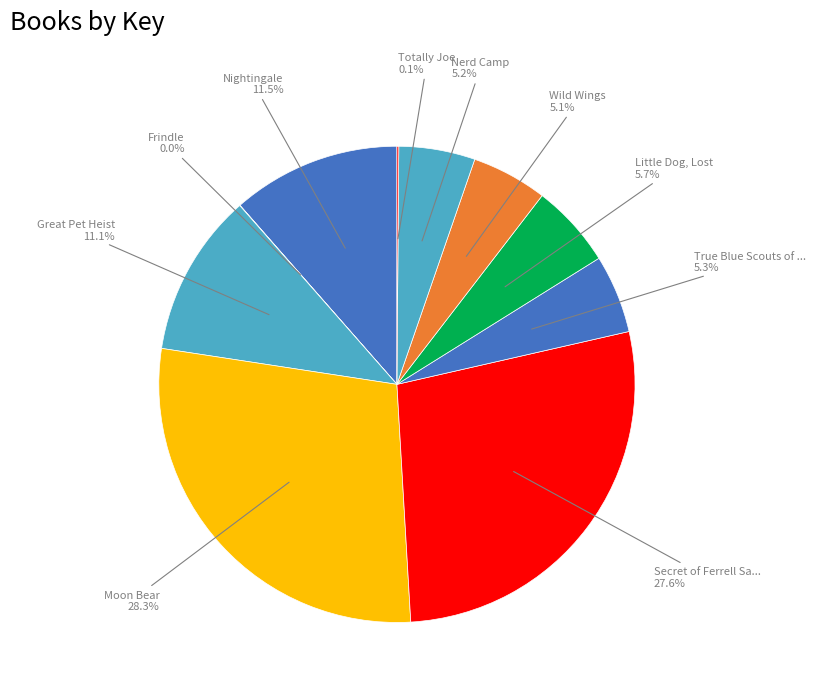

How many segments does this pie chart have?

10